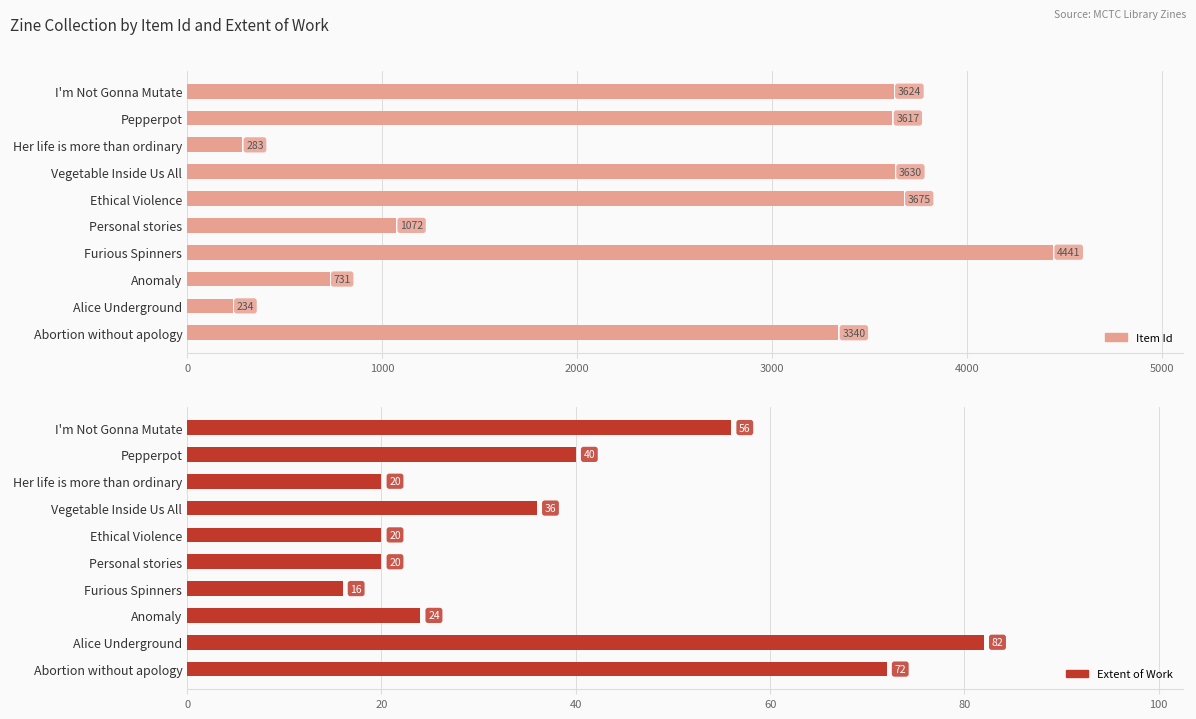

List the series in order of their overall mean, lowest first.

Extent of Work, Item Id